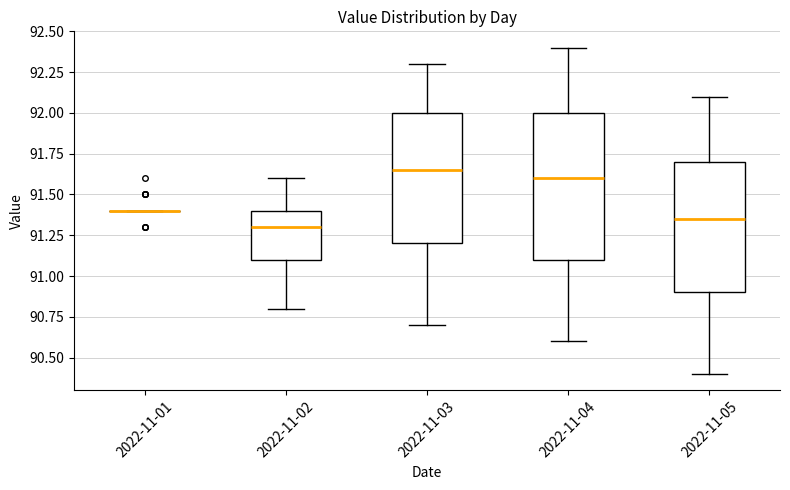

Comparing the boxes themselves (not the whiskers), which one is the tallest?

2022-11-04